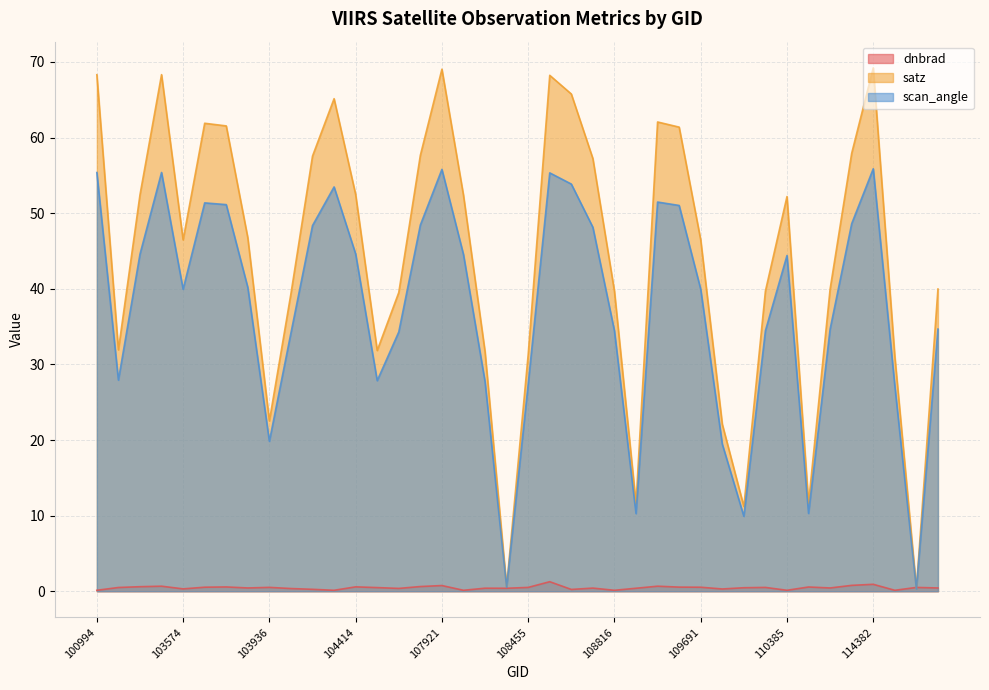

What is the label of the 20th point from the left?

108281